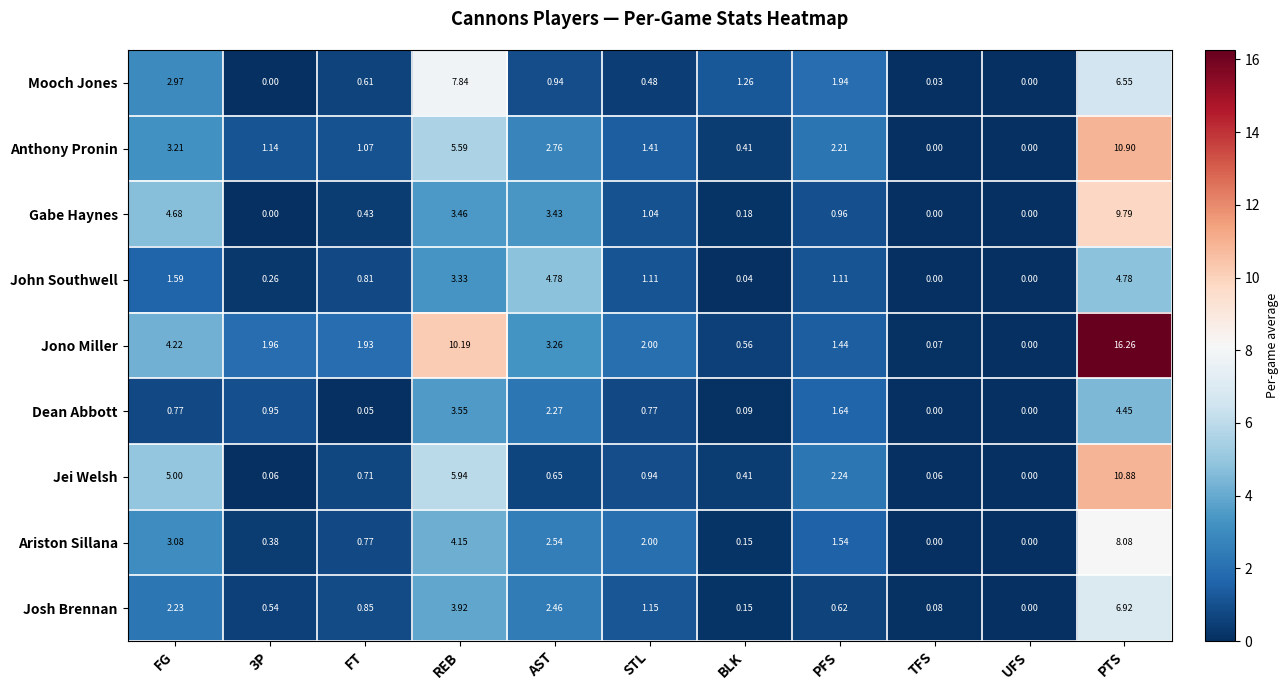

Which series has the widest spread of values?

Jono Miller